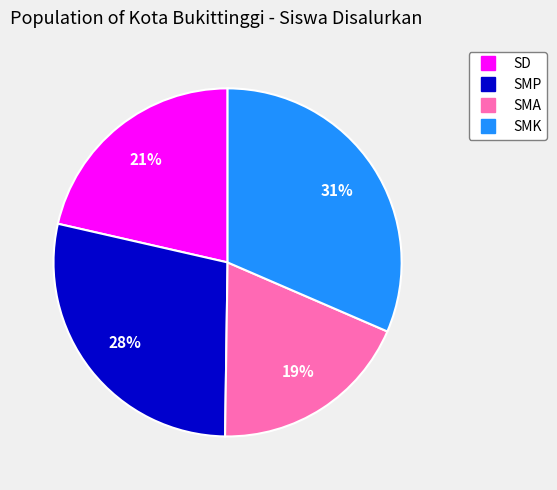

To the nearest percent, what is the average slice percentage?

25%